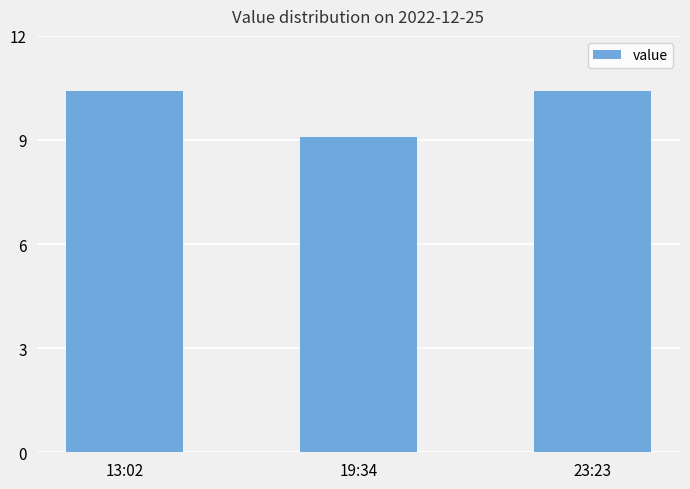

What is the label of the 1st bar from the right?

23:23